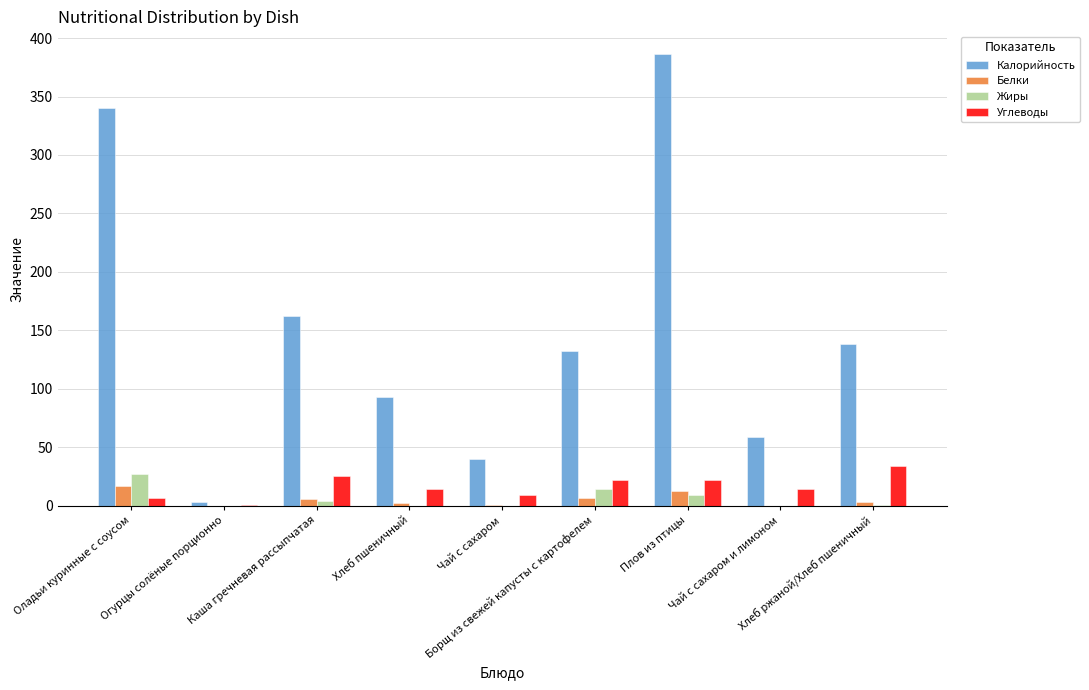

What value does the Углеводы series have at Плов из птицы?

21.8